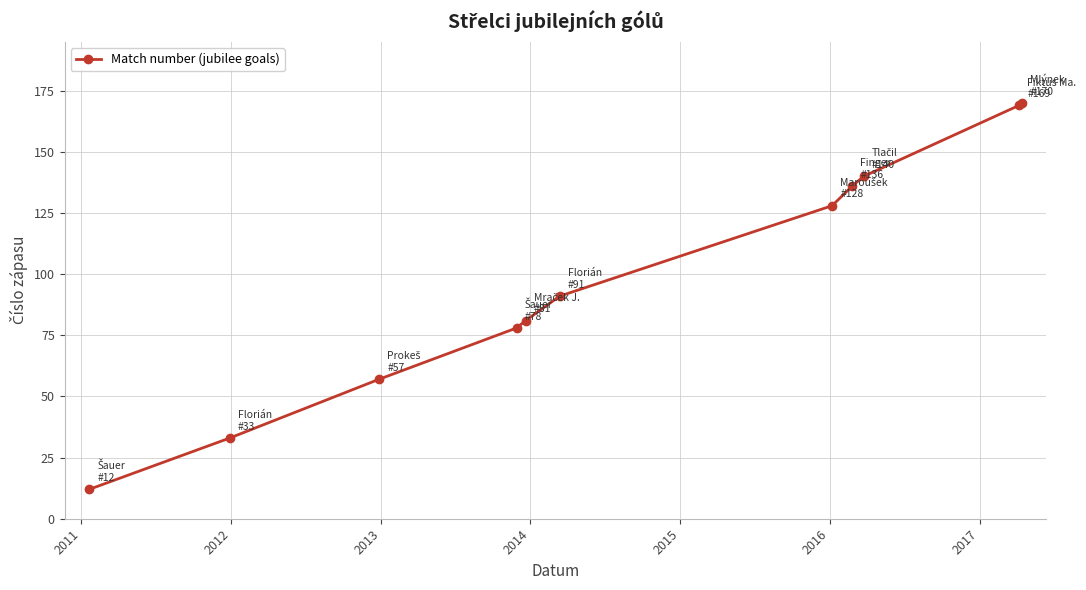

What is the average value?

100